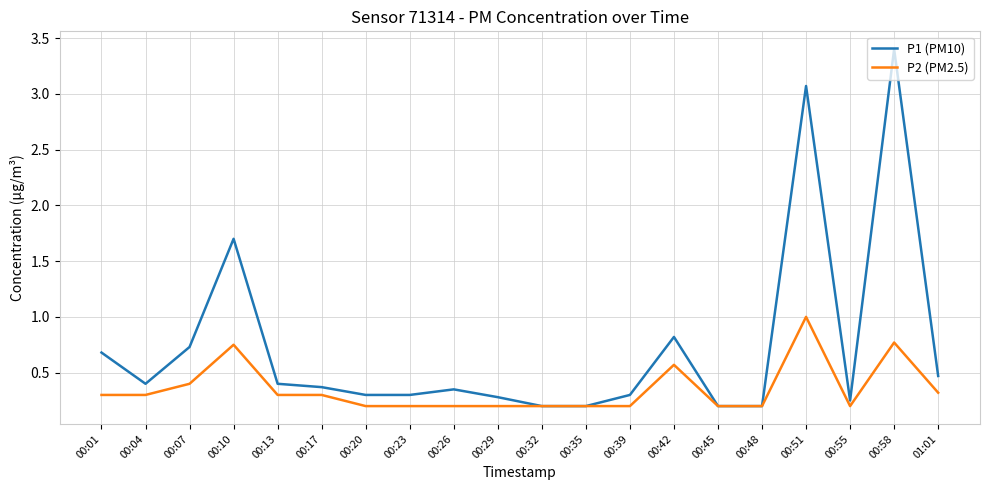

What is the highest value of the P1 (PM10) series?

3.4